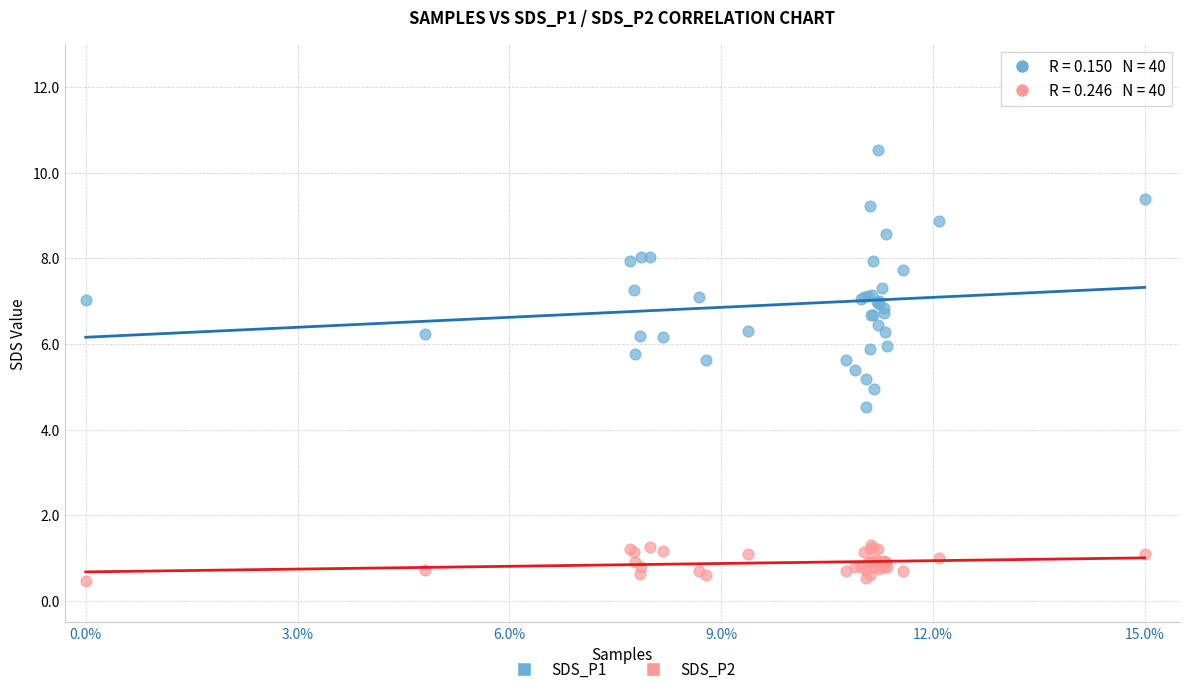

Which series contains the lowest Y value?

SDS_P2